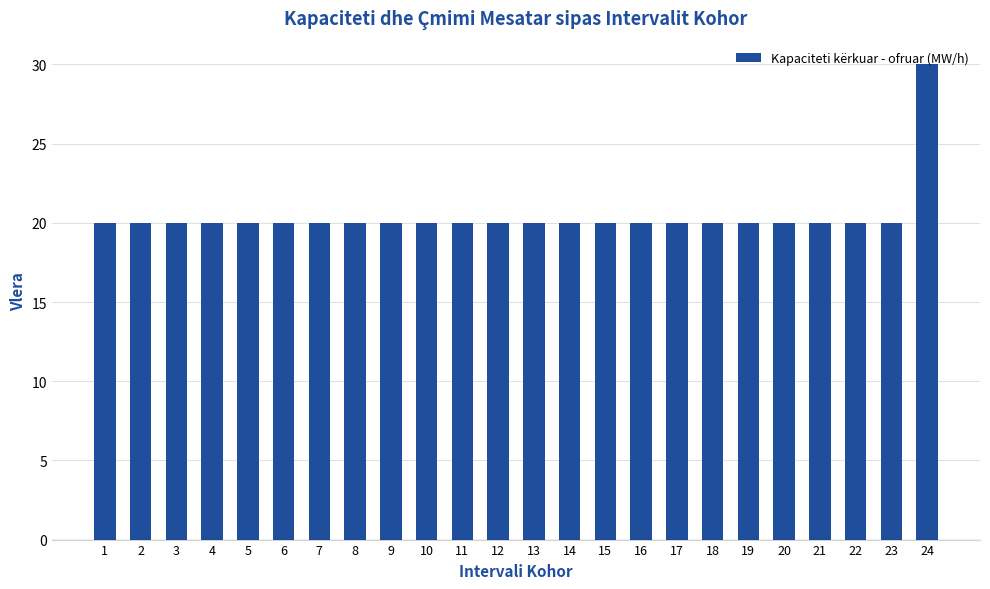

What is the sum of all values?

490